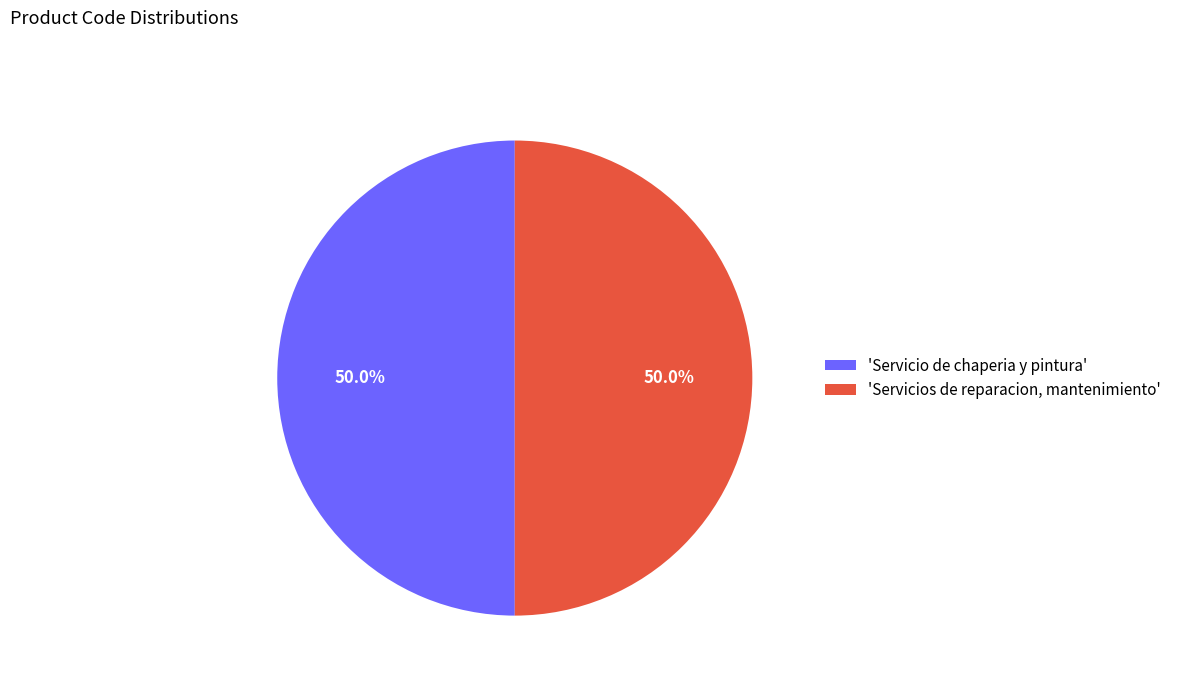

How many segments does this pie chart have?

2